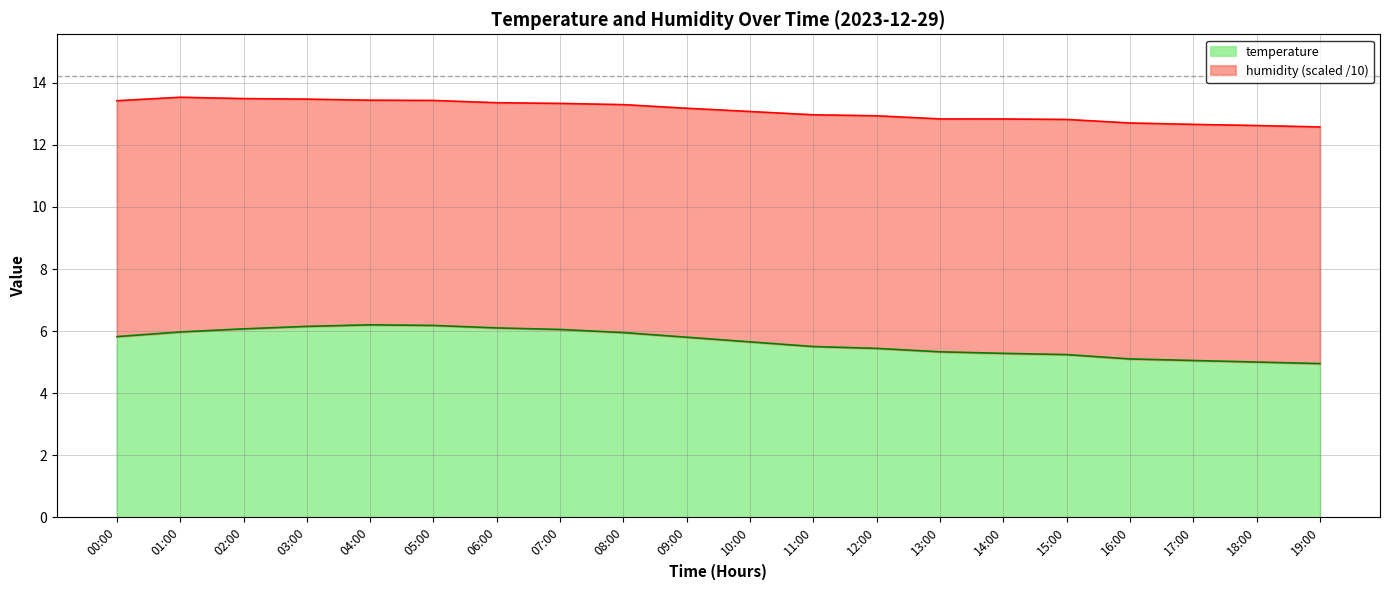

The value of temperature at 13:00 is 5.3. True or false?

True